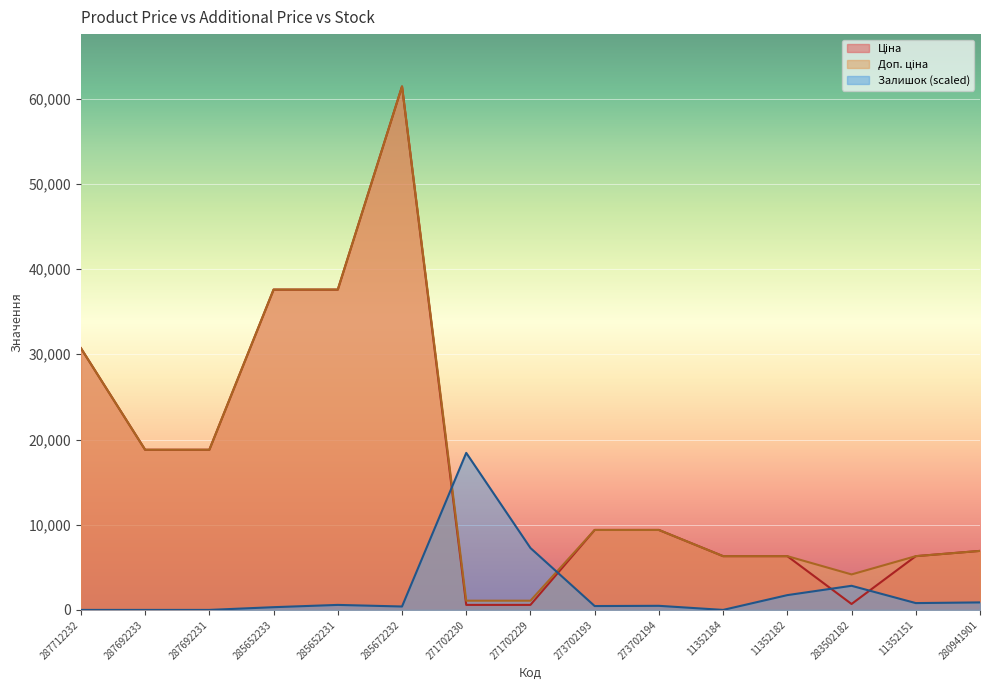

At which category does the chart reach its minimum across all series?

287712232